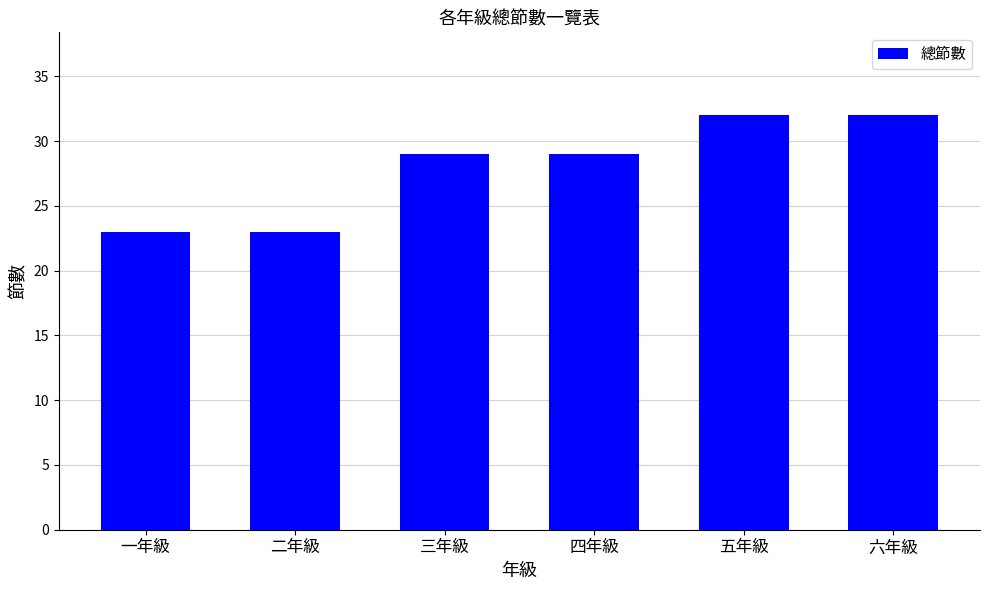

Reading left to right, extract all data points from this chart.

一年級=23	二年級=23	三年級=29	四年級=29	五年級=32	六年級=32